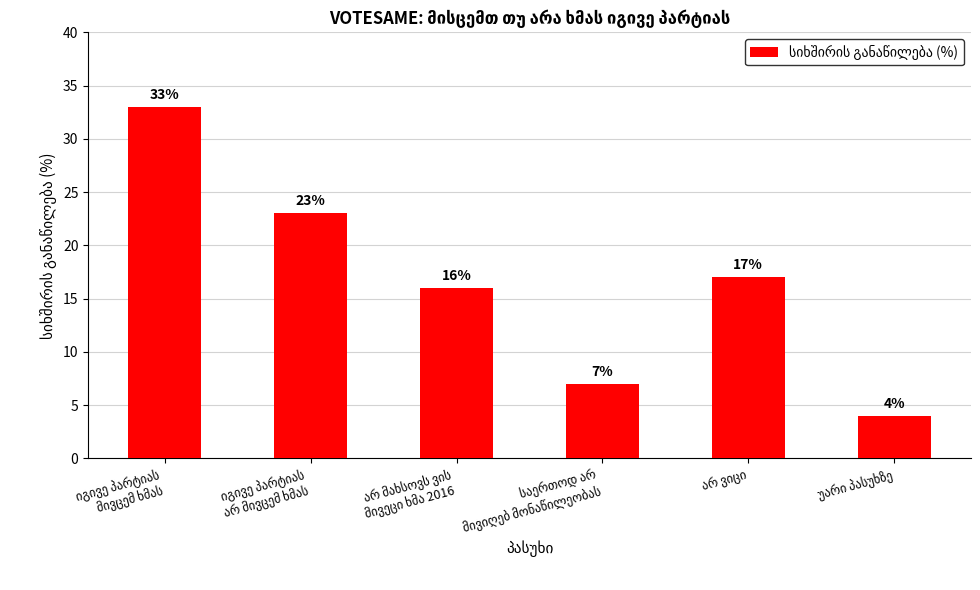

What is the value of the 2nd bar from the left?

23